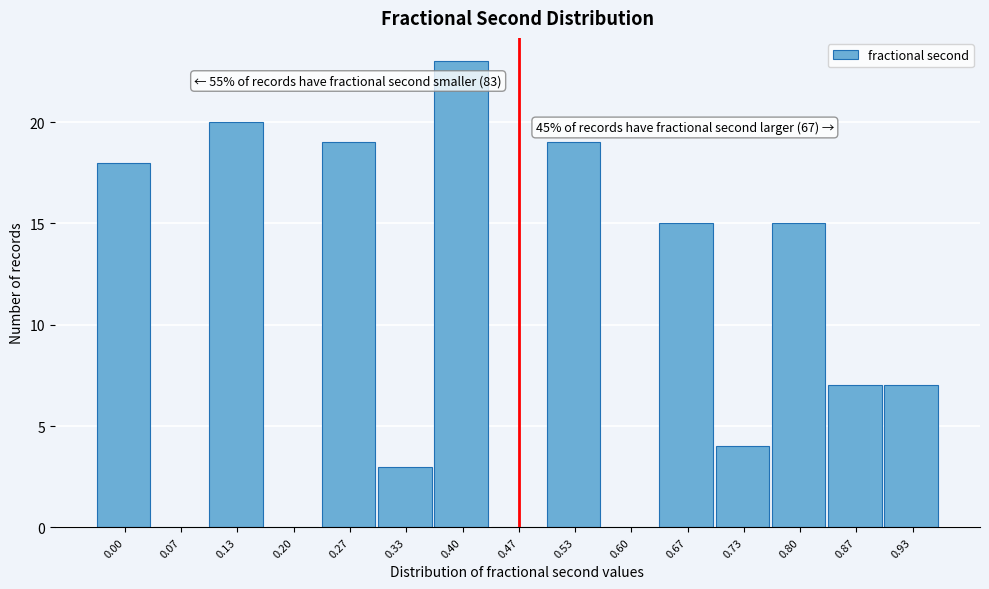

Reading left to right, transcribe all the data shown in this chart.

0.00=18	0.07=0	0.13=20	0.20=0	0.27=19	0.33=3	0.40=23	0.47=0	0.53=19	0.60=0	0.67=15	0.73=4	0.80=15	0.87=7	0.93=7